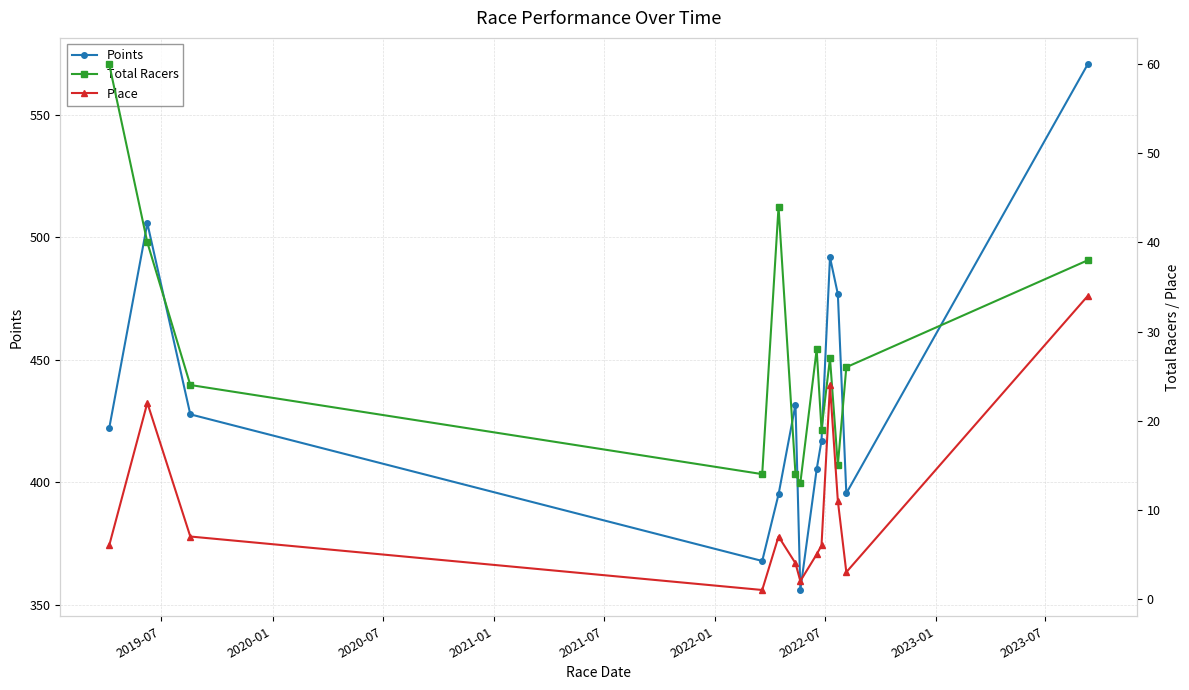

Which series has the largest total across all categories?

Points